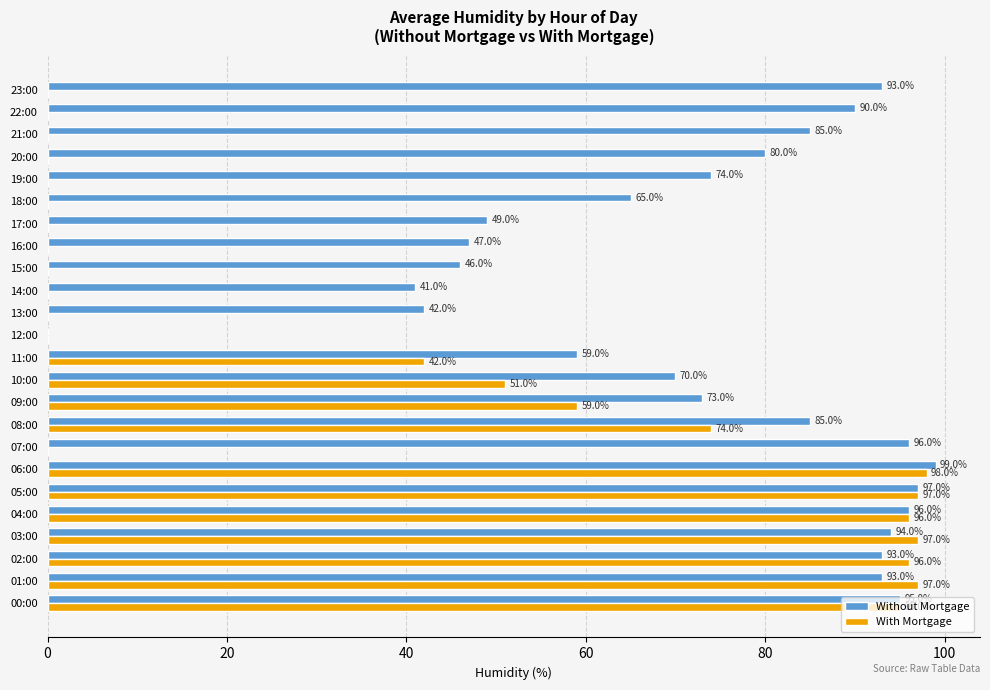

How many values in Without Mortgage are above zero?

23